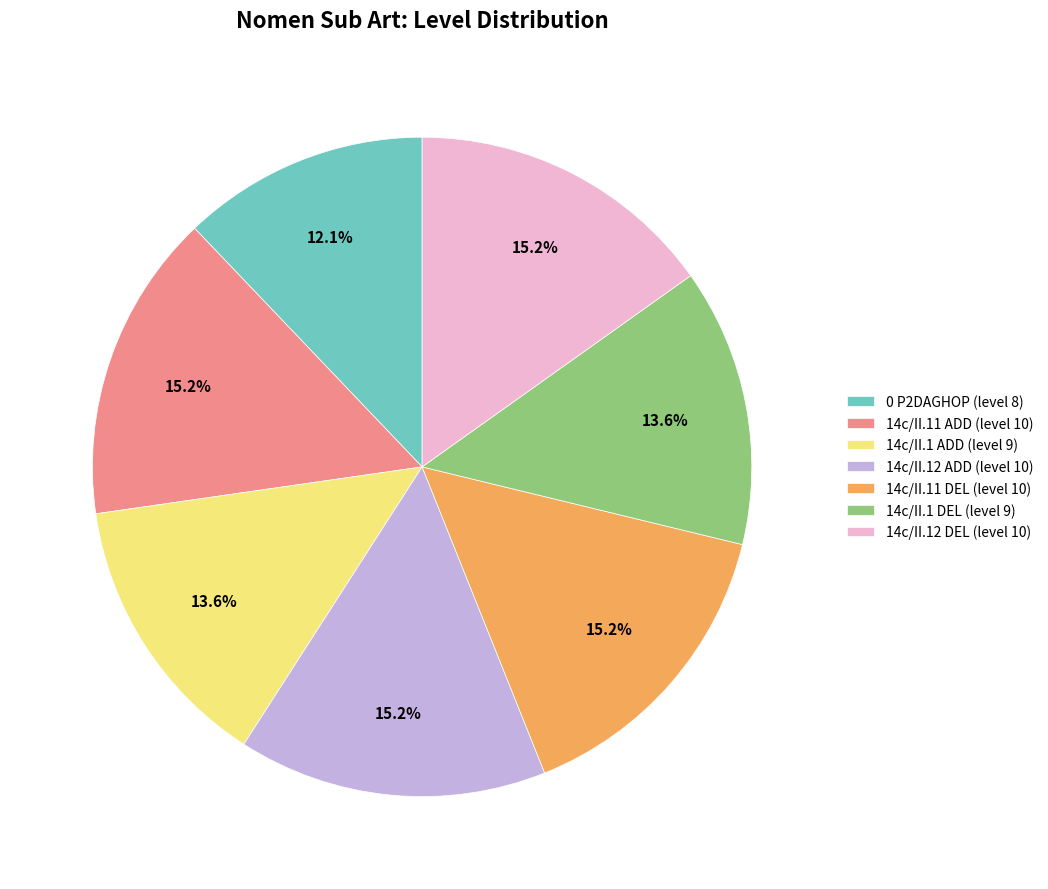

How many segments does this pie chart have?

7